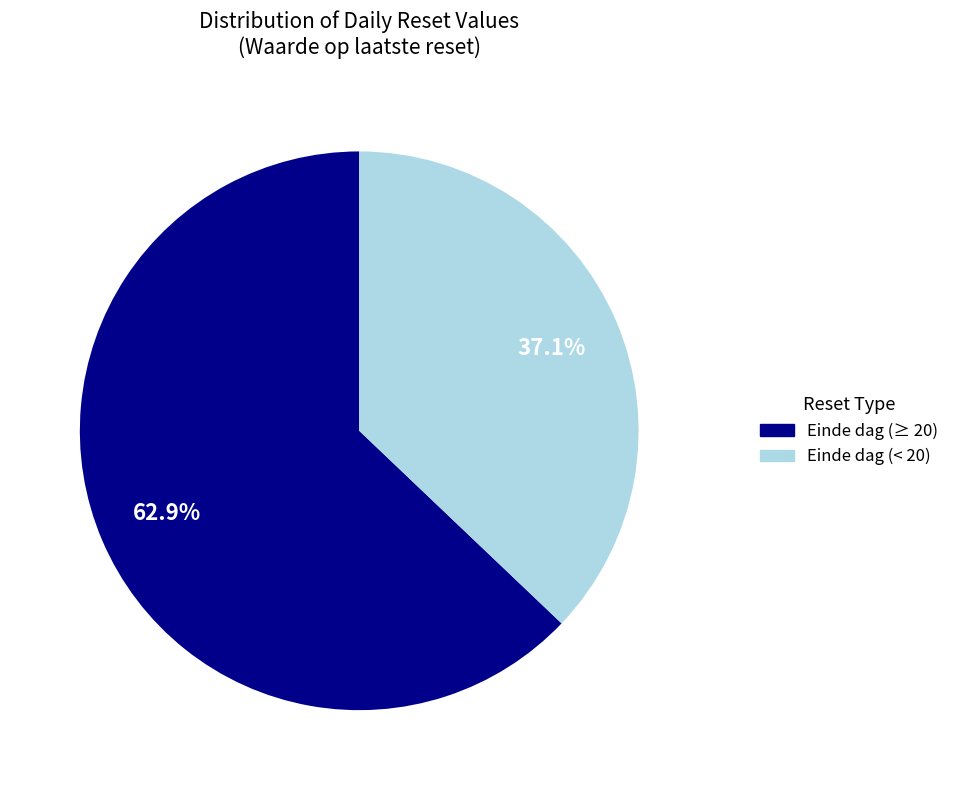

Is there a majority slice in this chart?

Yes